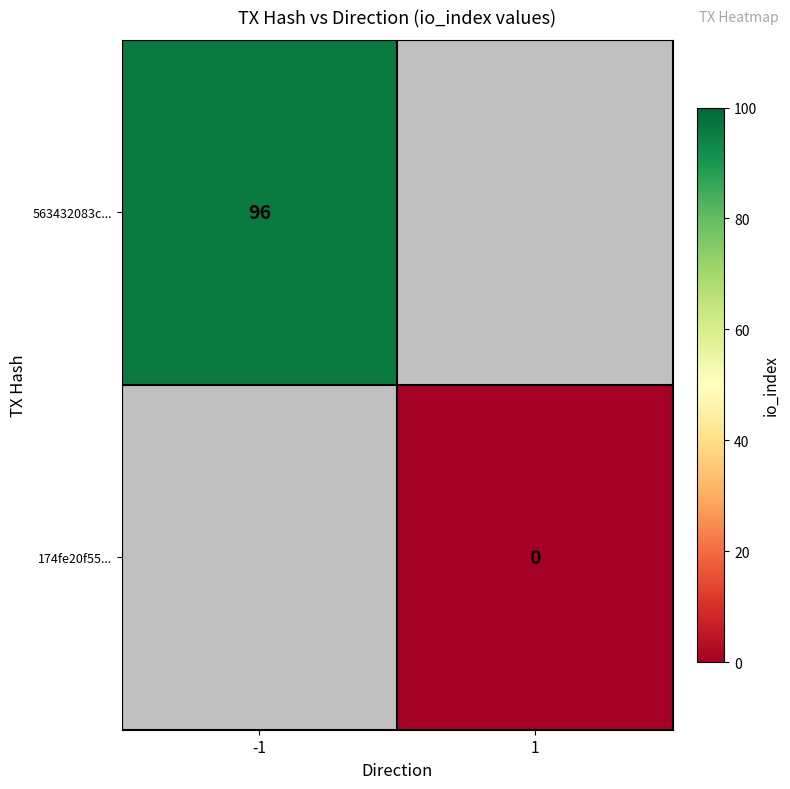

Is the value of 174fe20f55... at 1 greater than the value of 563432083c... at -1?

No